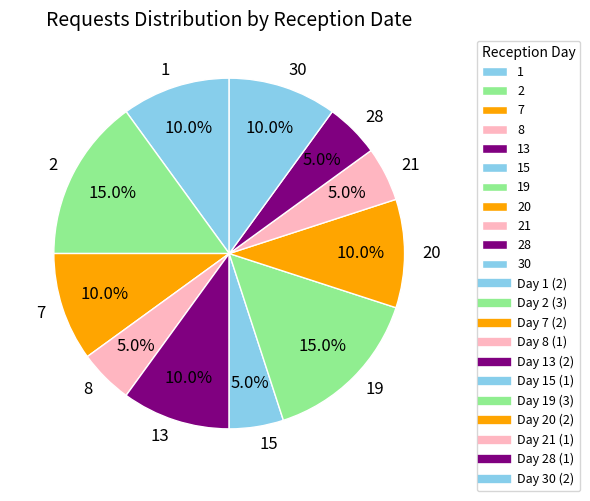

How many slices are in this pie chart?

11